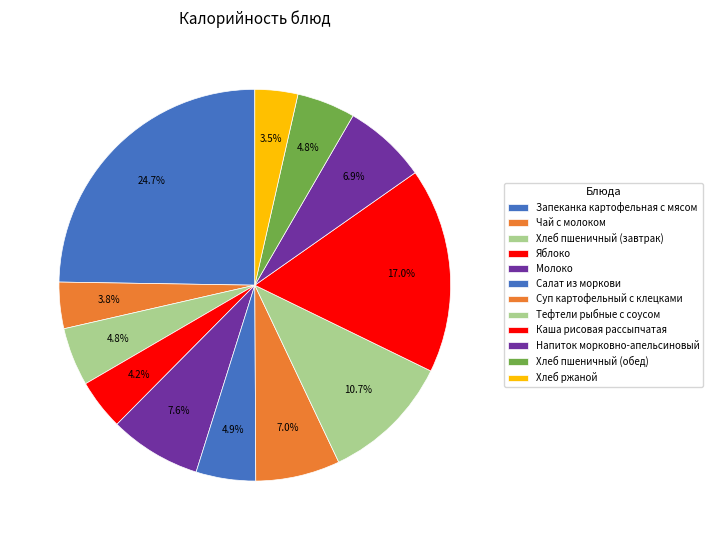

Count the number of slices in the pie.

12